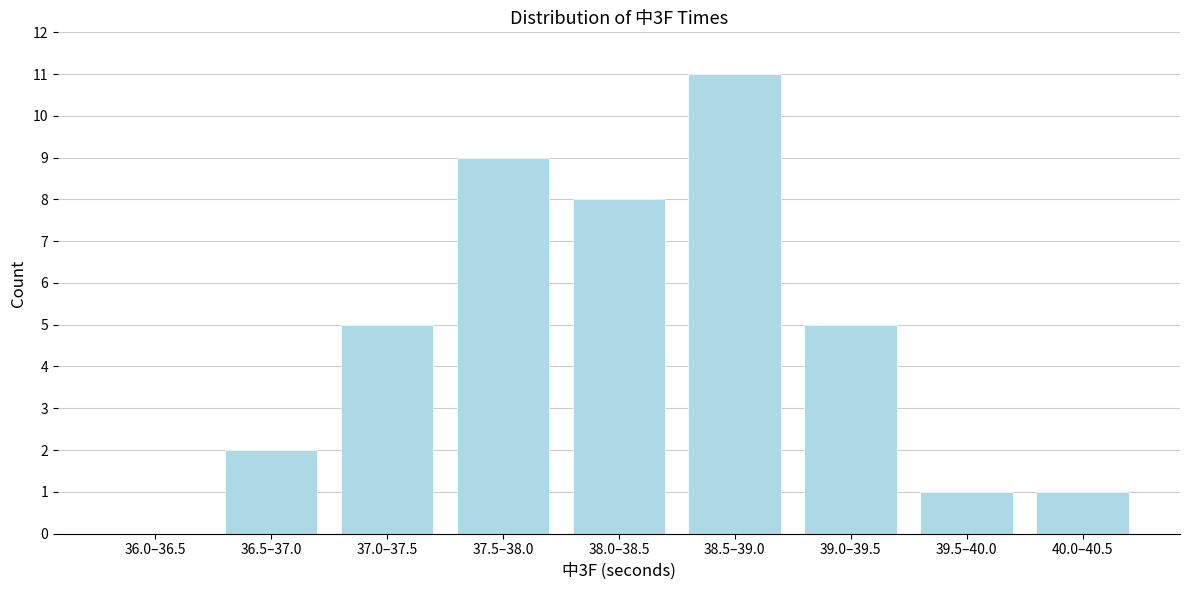

Reading right to left, extract all data points from this chart.

40.0–40.5=1	39.5–40.0=1	39.0–39.5=5	38.5–39.0=11	38.0–38.5=8	37.5–38.0=9	37.0–37.5=5	36.5–37.0=2	36.0–36.5=0